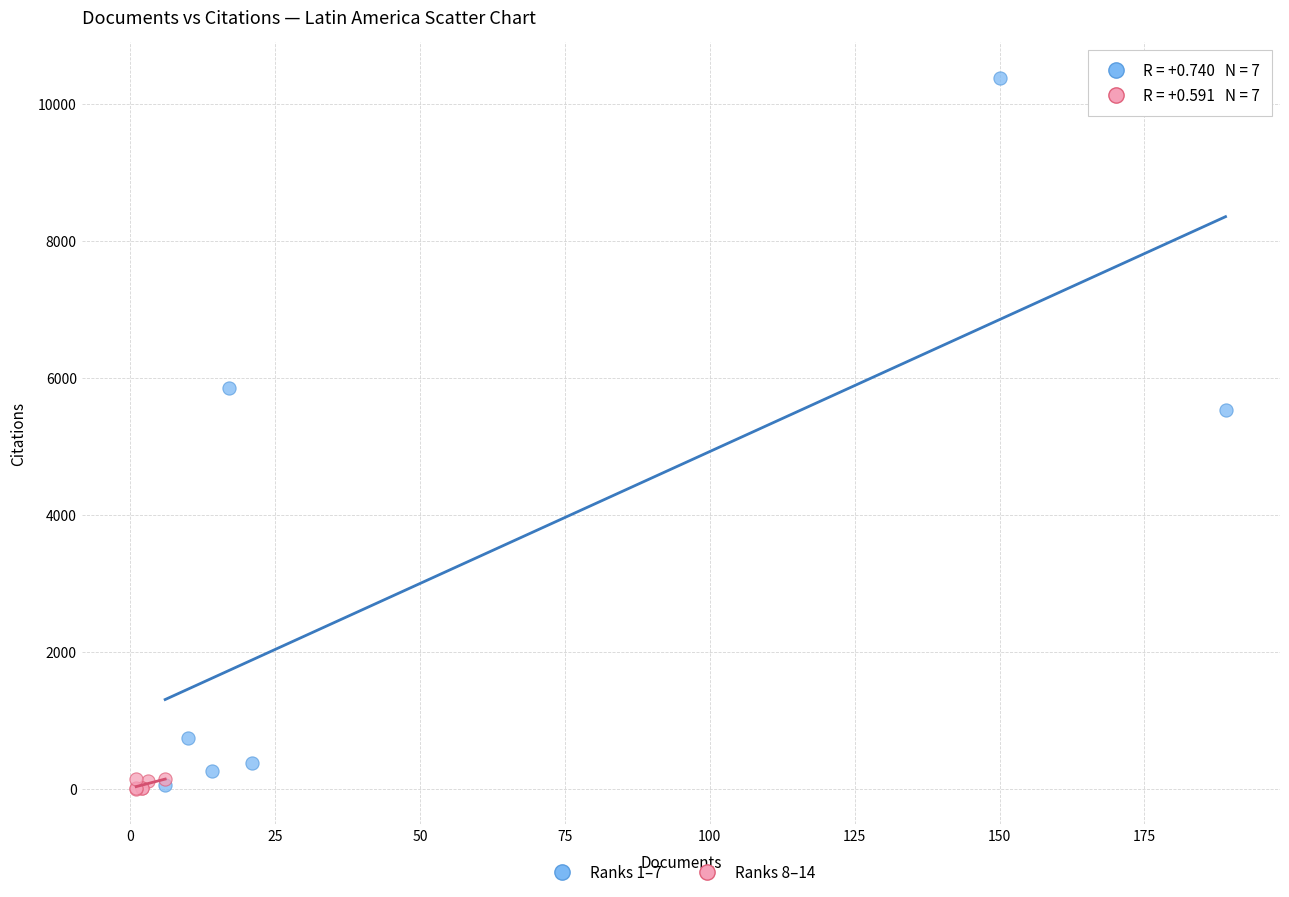

Which series contains the highest Y value?

Ranks 1–7